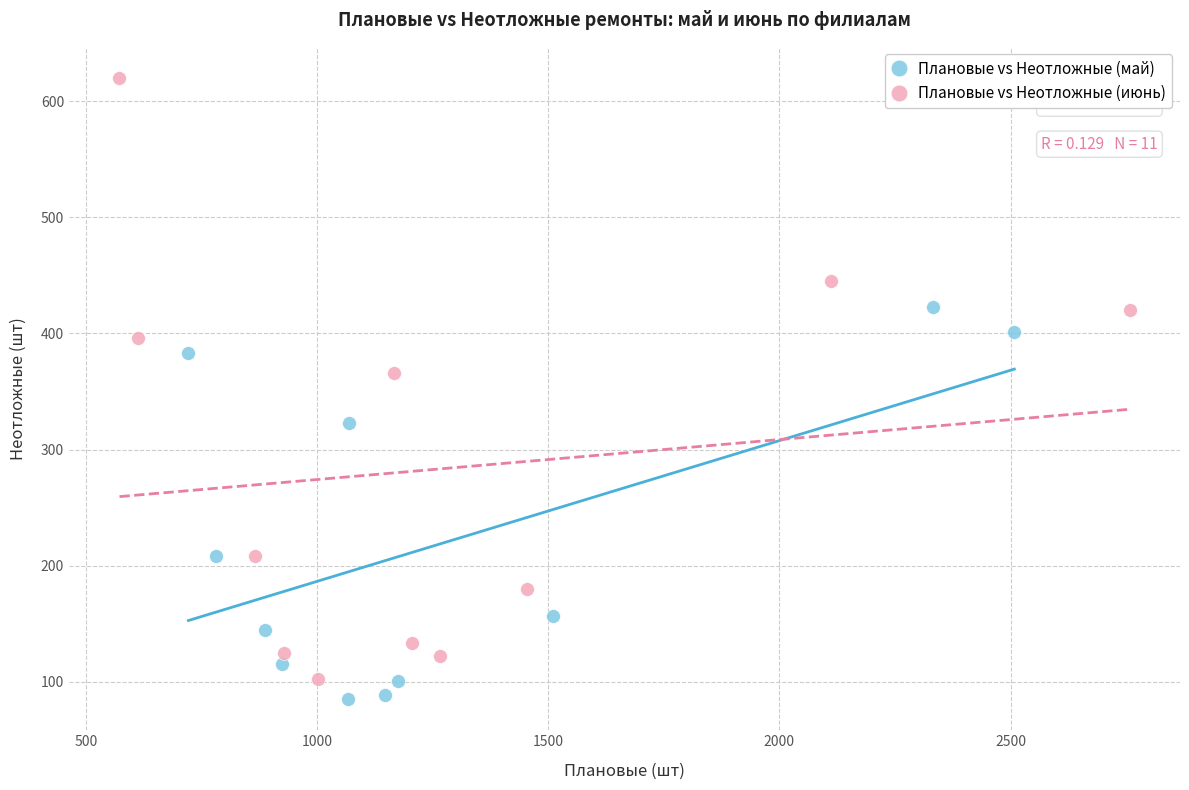

Which series reaches the maximum Y coordinate?

Плановые vs Неотложные (июнь)